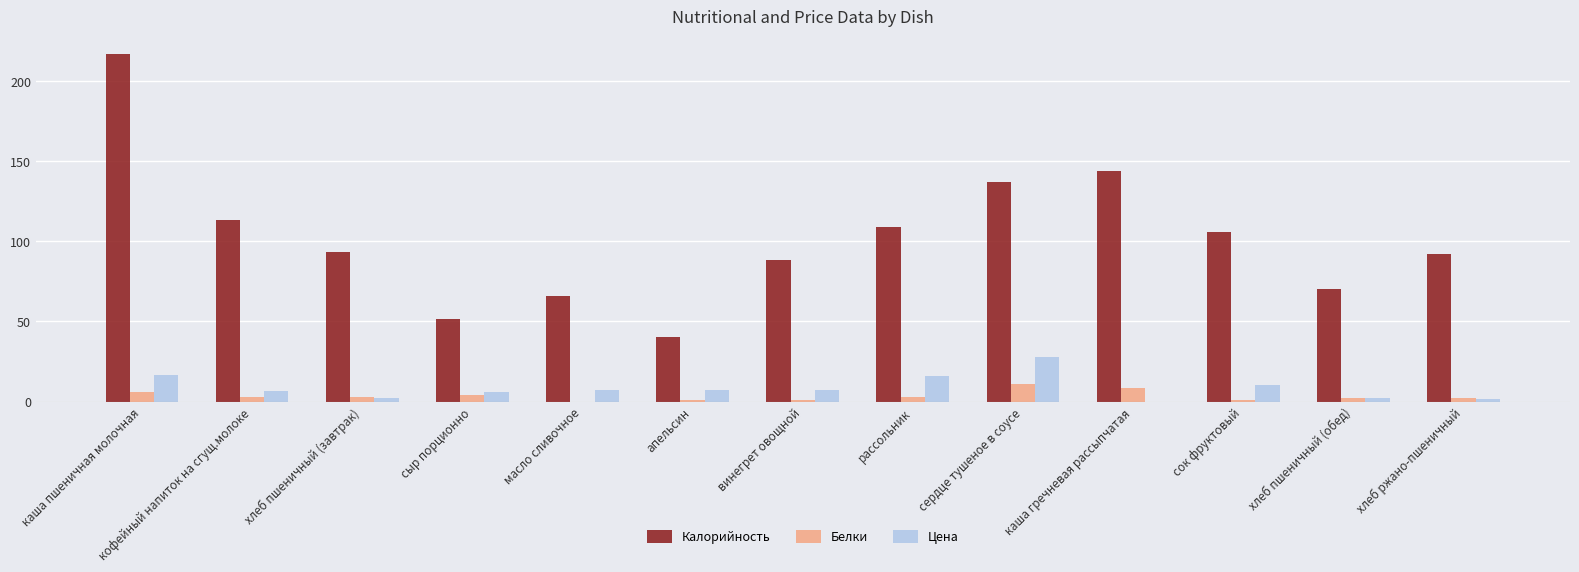

What is the maximum value shown in the chart?

217.0